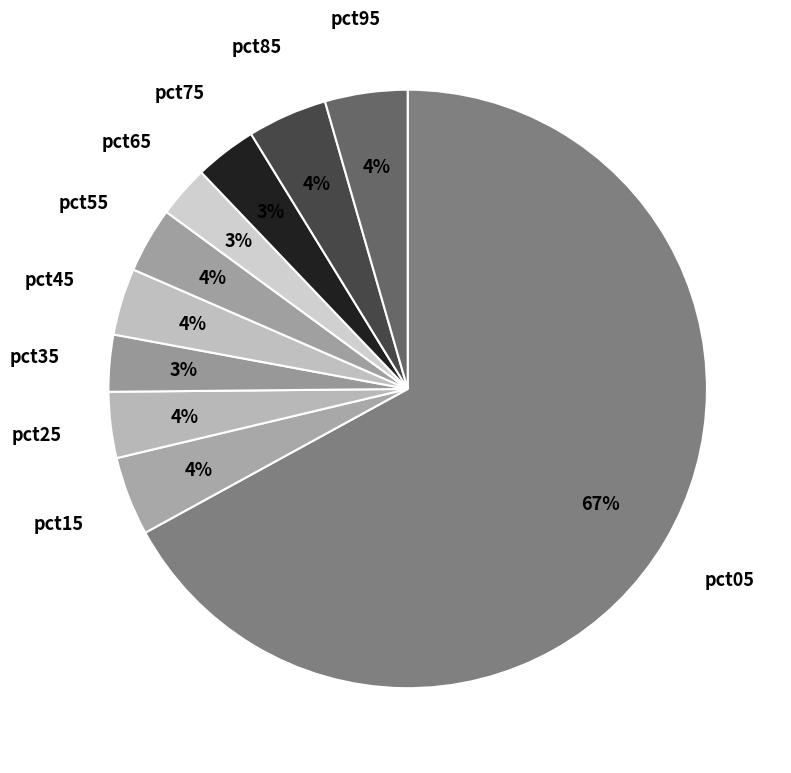

Is there any slice that represents more than half of the pie?

Yes